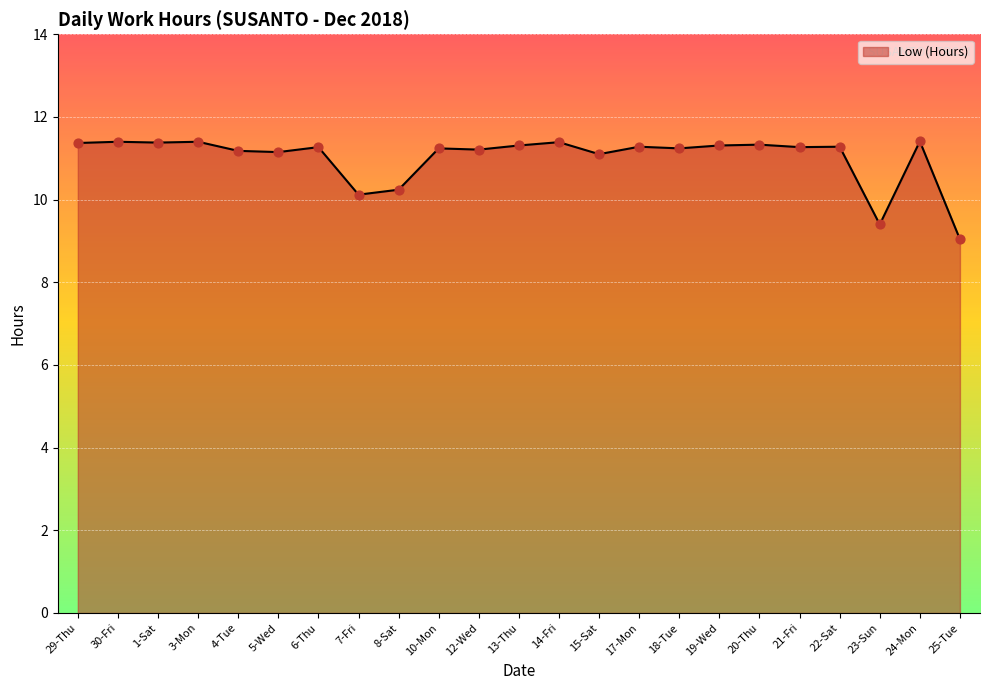

Approximately how many times larger is the value at 20-Thu compared to 24-Mon?

1.0